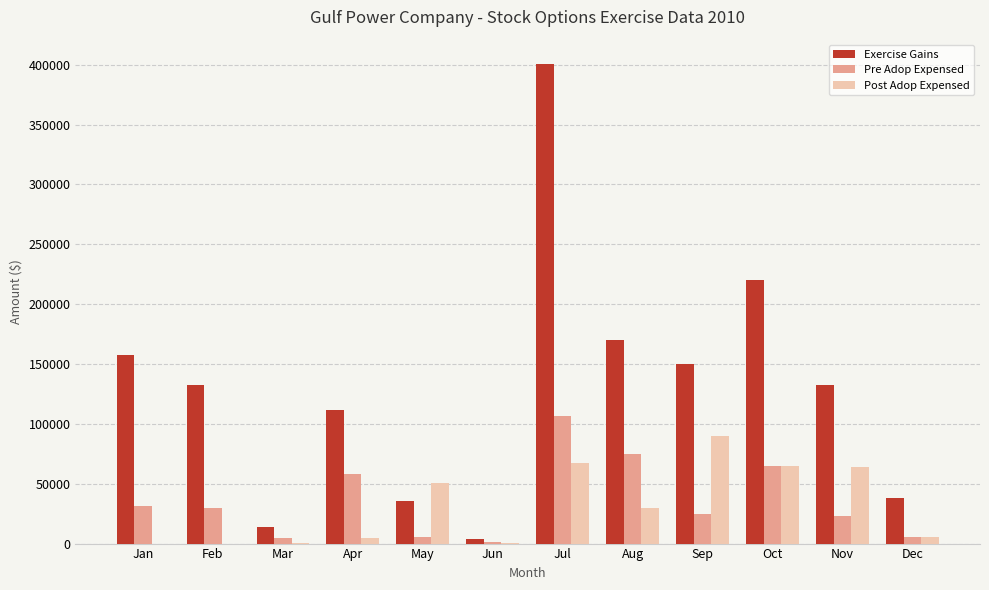

What is the sum of all Post Adop Expensed values?

378439.1